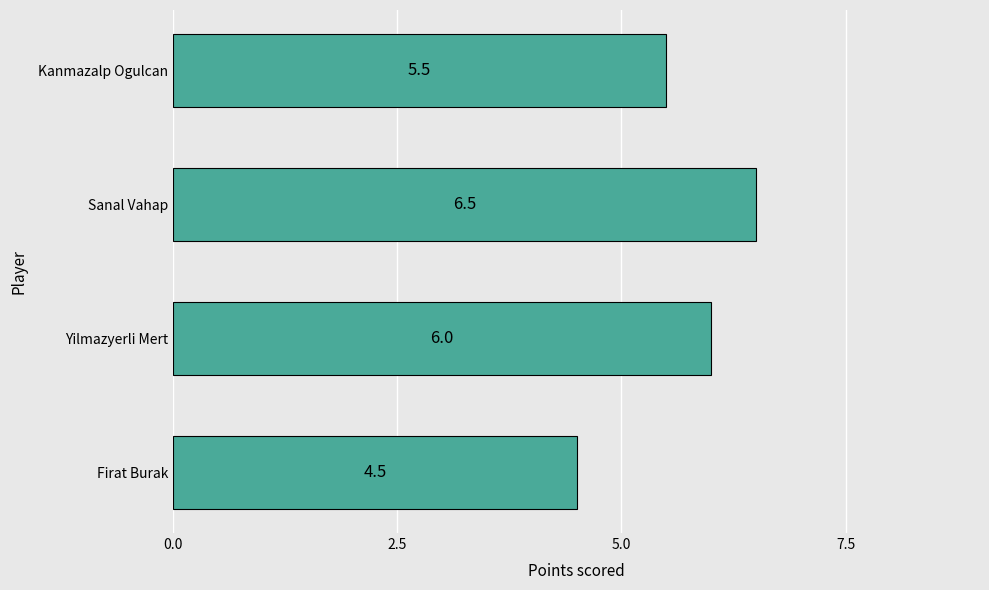

Reading top to bottom, transcribe all the data shown in this chart.

Kanmazalp Ogulcan=5.5	Sanal Vahap=6.5	Yilmazyerli Mert=6.0	Firat Burak=4.5